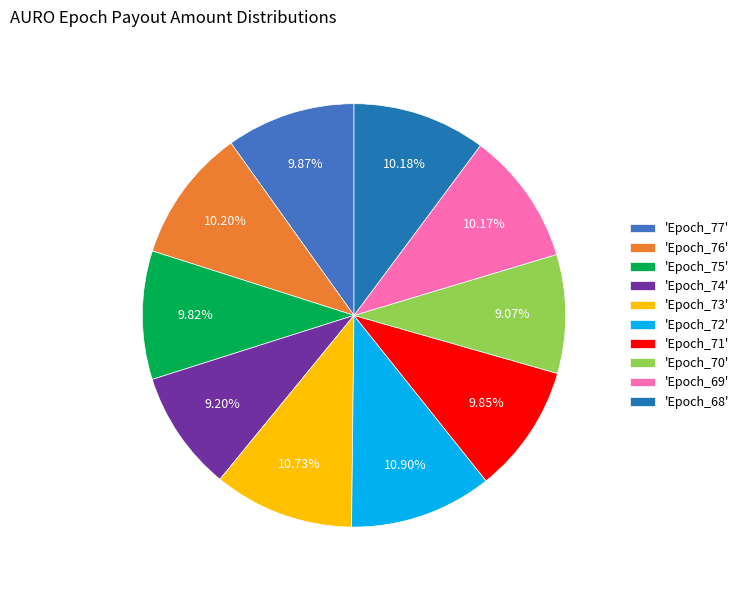

Do 'Epoch_70' and 'Epoch_72' together represent more than half of the pie?

No